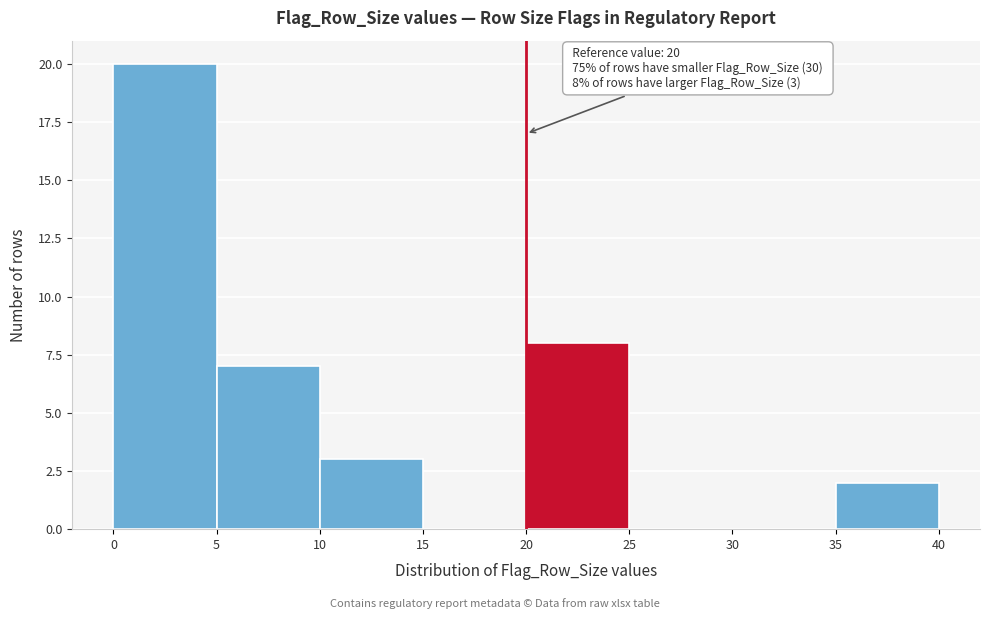

Over which range of the x-axis is the bar tallest?

0 to 5